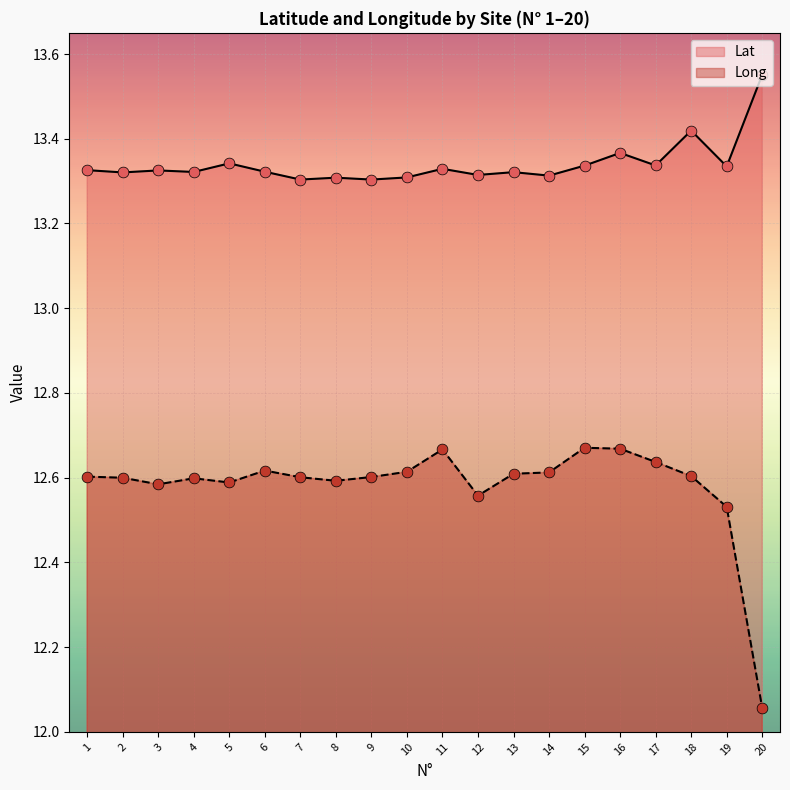

At how many categories does at least one series exceed 12?

20